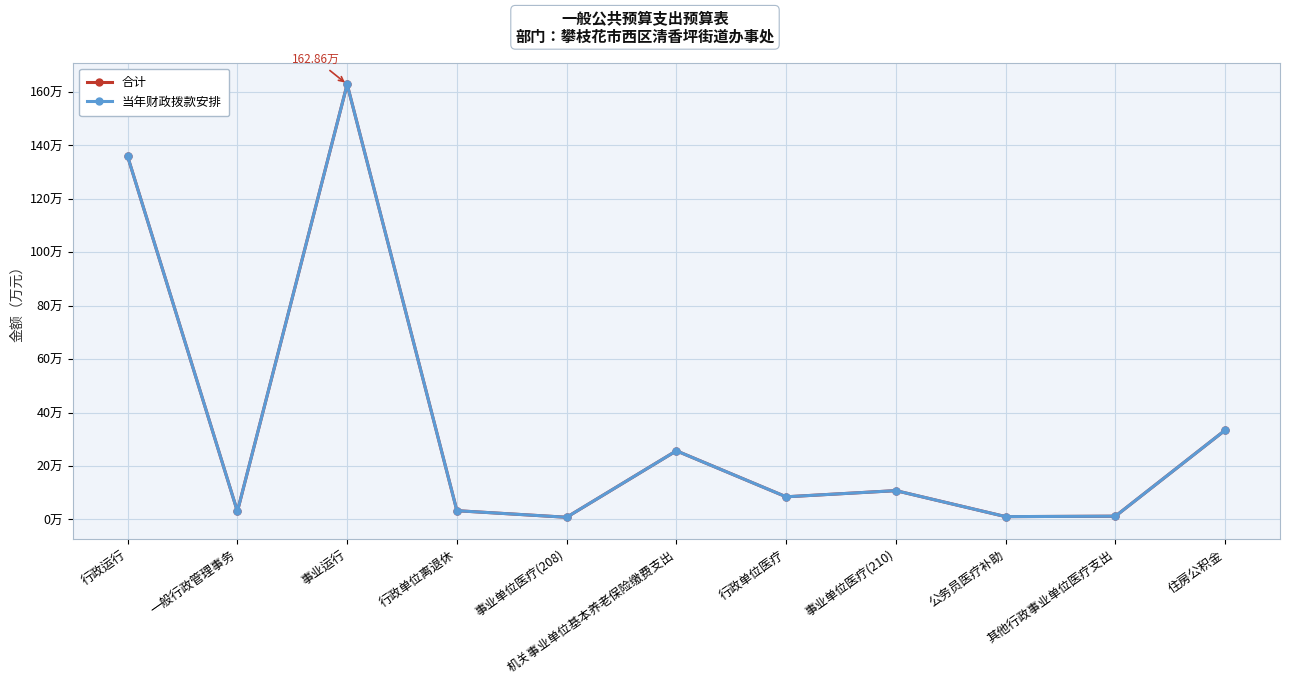

How many interior local peaks does the 合计 series have?

3